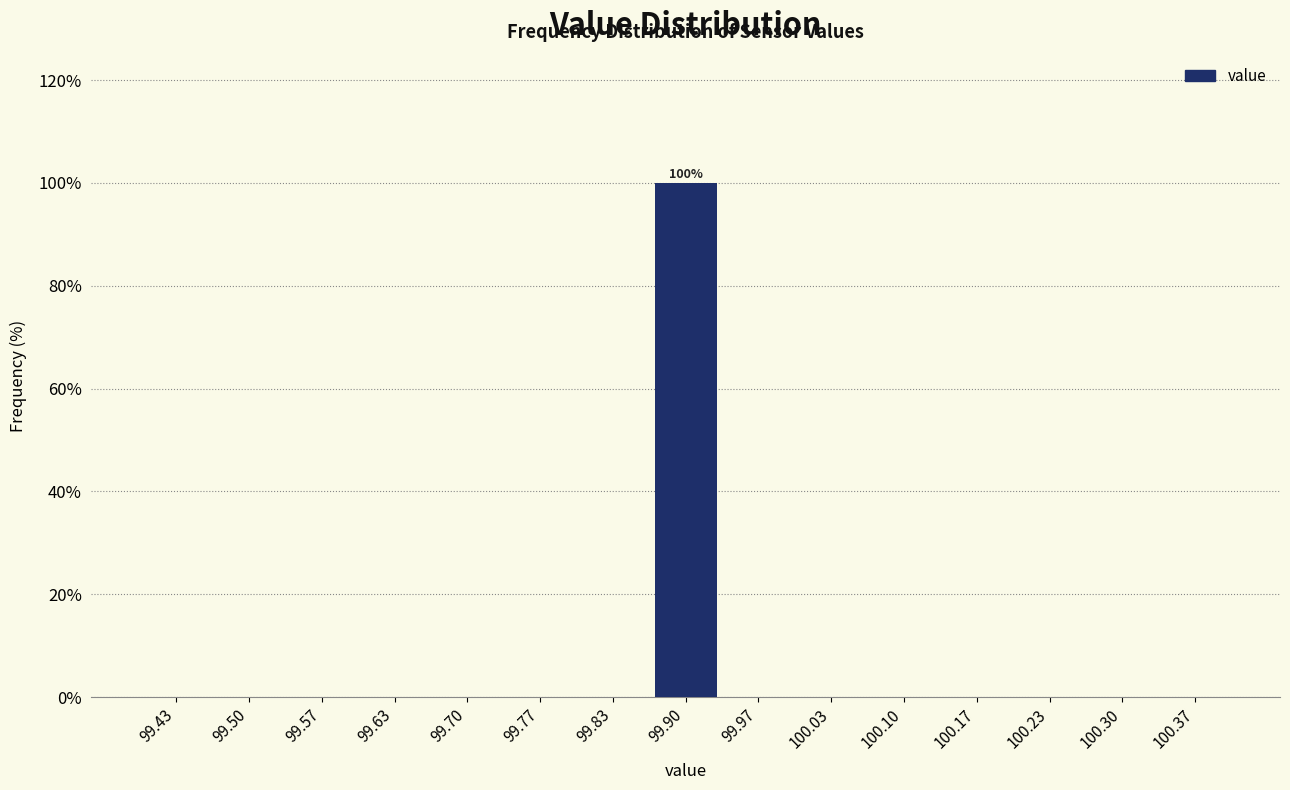

Over which range of the x-axis is the bar tallest?

99.87 to 99.93